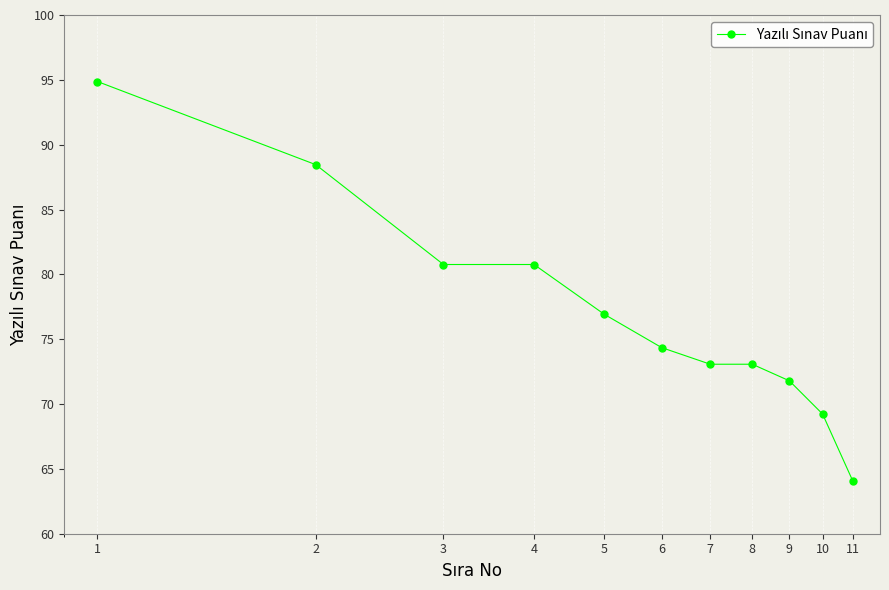

What is the greatest value displayed?

94.9